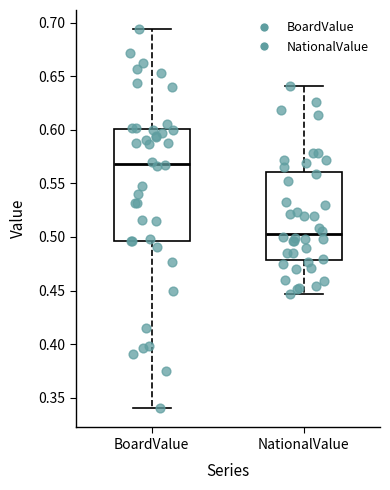

Comparing the boxes themselves (not the whiskers), which one is the tallest?

BoardValue